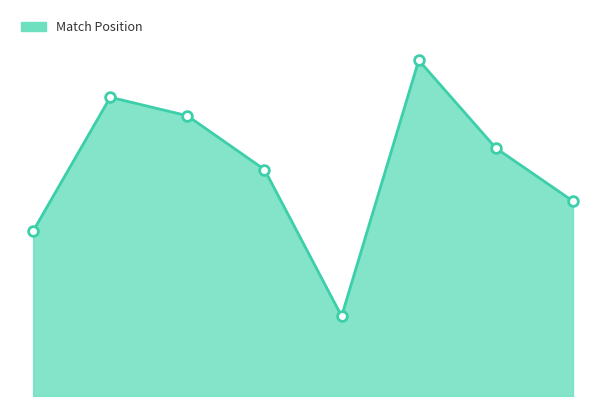

What is the greatest value displayed?

2469